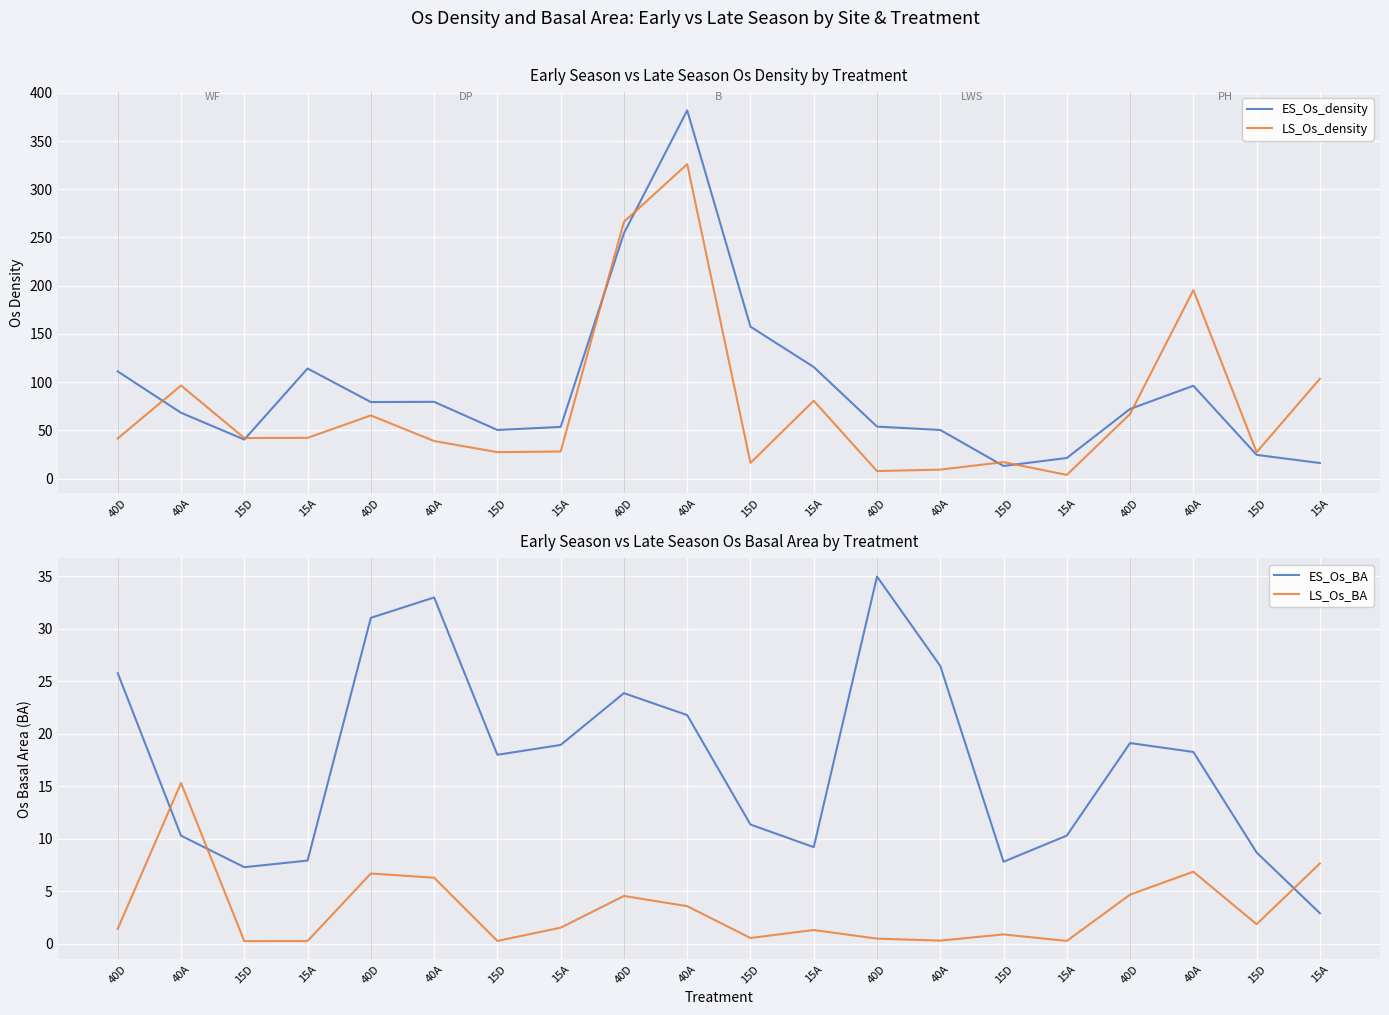

How many values in the LS_Os_BA series exceed 1?

12